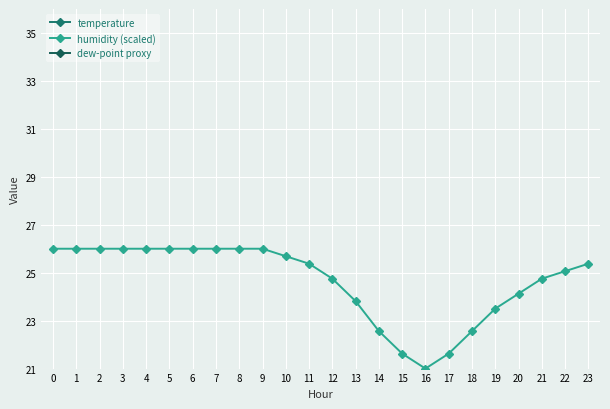

List the series in order of their peak value, highest first.

humidity (scaled), temperature, dew-point proxy